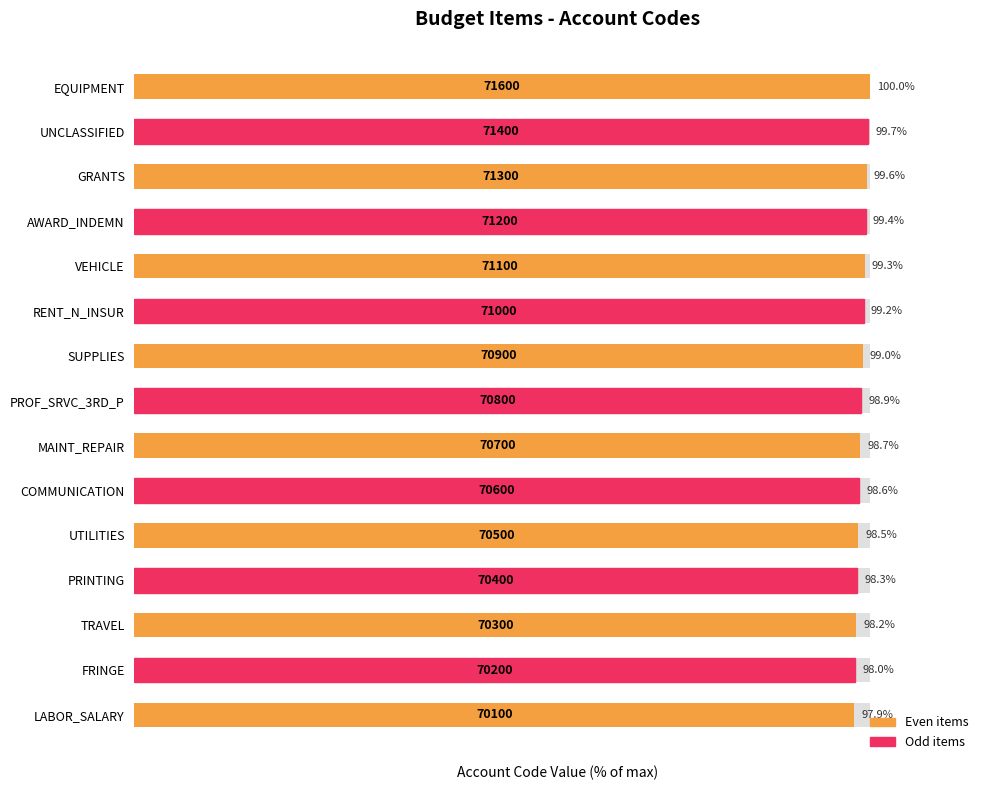

Reading left to right, transcribe all the data shown in this chart.

0=97.9	1=98.0	2=98.2	3=98.3	4=98.5	5=98.6	6=98.7	7=98.9	8=99.0	9=99.2	10=99.3	11=99.4	12=99.6	13=99.7	14=100.0